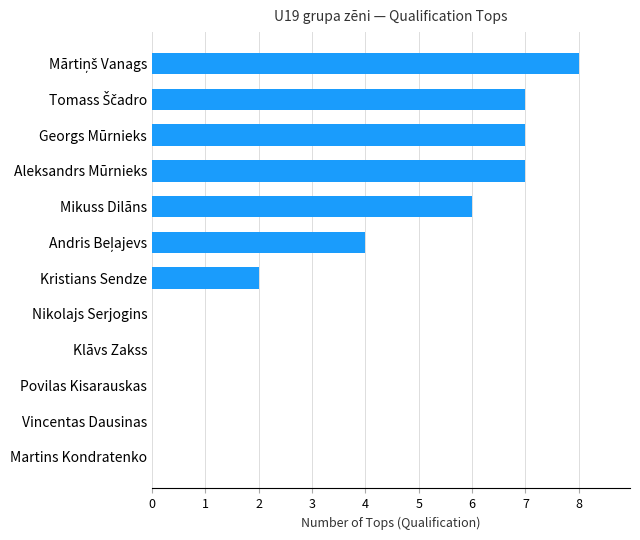

What is the change in value from Nikolajs Serjogins to Aleksandrs Mūrnieks?

+7